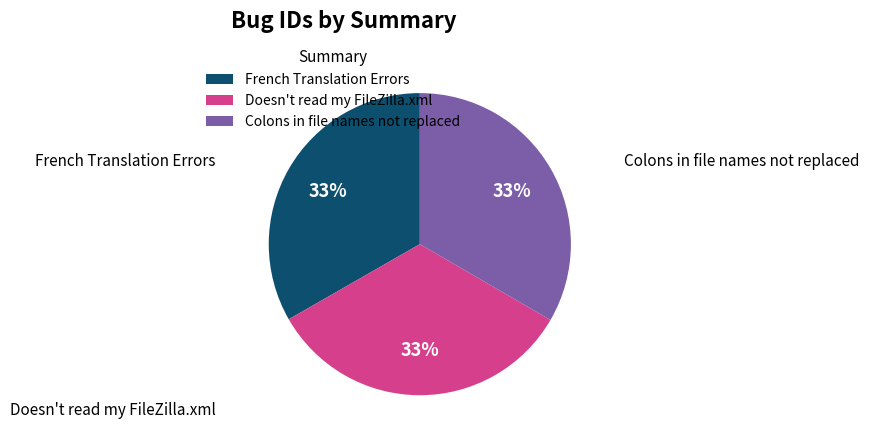

How many slices are in this pie chart?

3